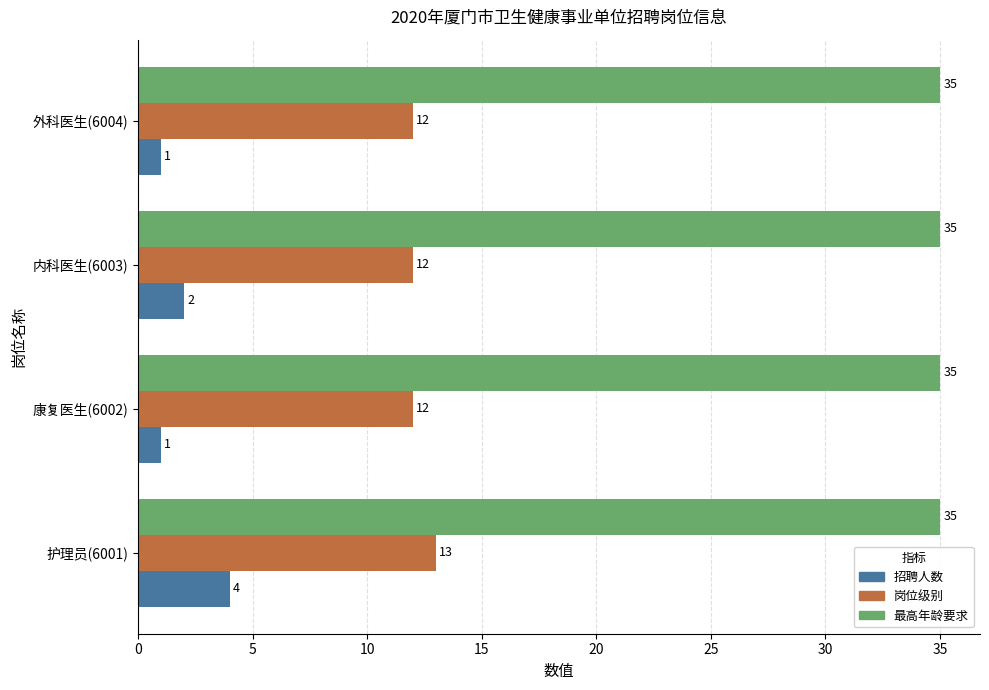

Which series changed the most between 护理员(6001) and 康复医生(6002)?

招聘人数